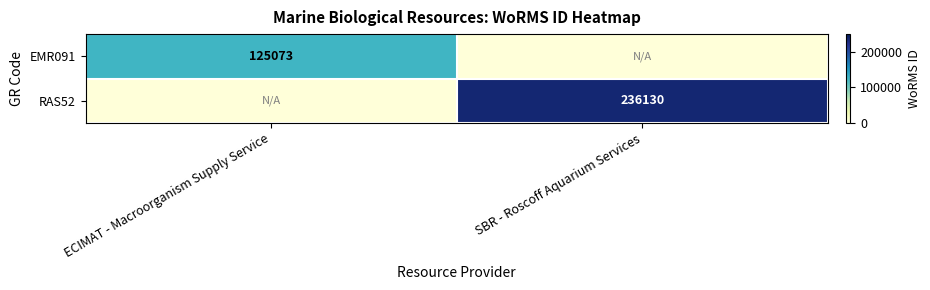

Is it true that EMR091 equals 65921 at ECIMAT - Macroorganism Supply Service?

False